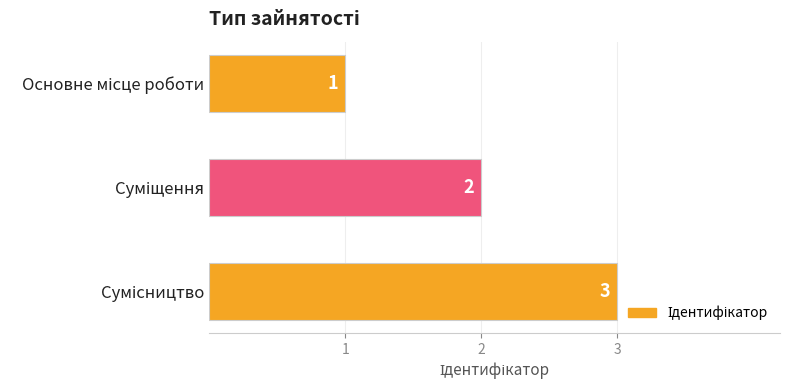

What is the greatest value displayed?

3